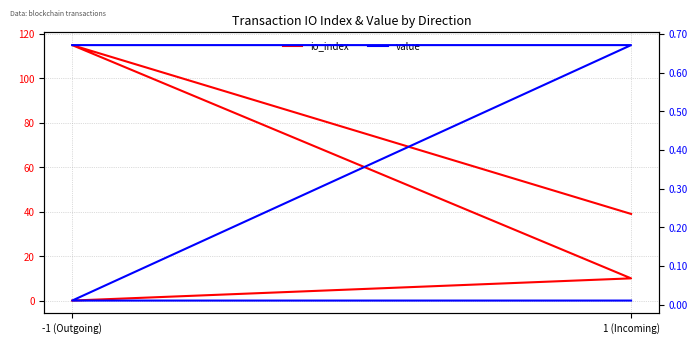

Which series has the largest total across all categories?

io_index